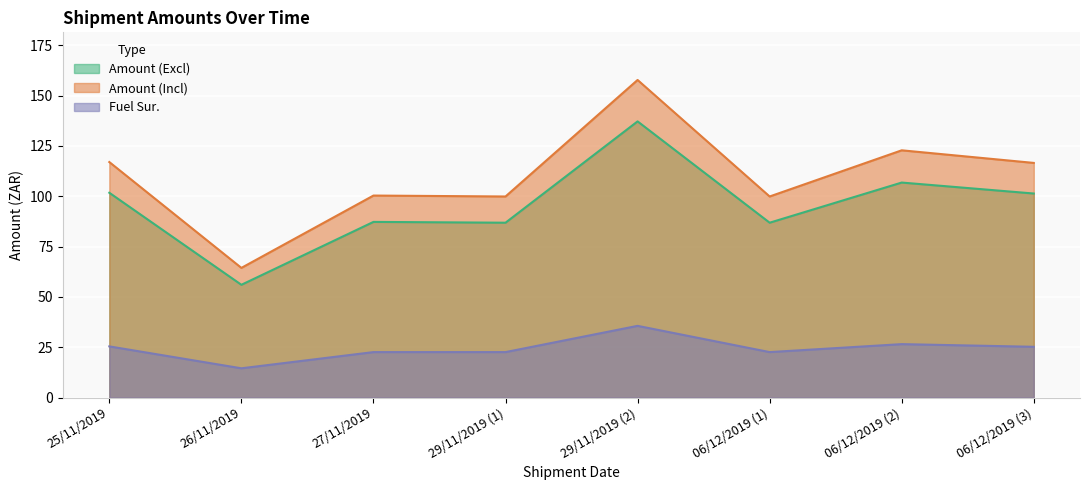

How many interior local peaks does the Fuel Sur. series have?

2